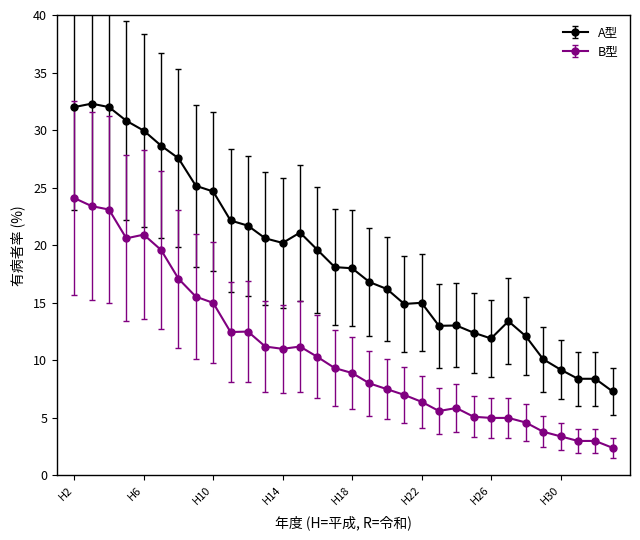

What are all the series names shown in the legend?

A型, B型